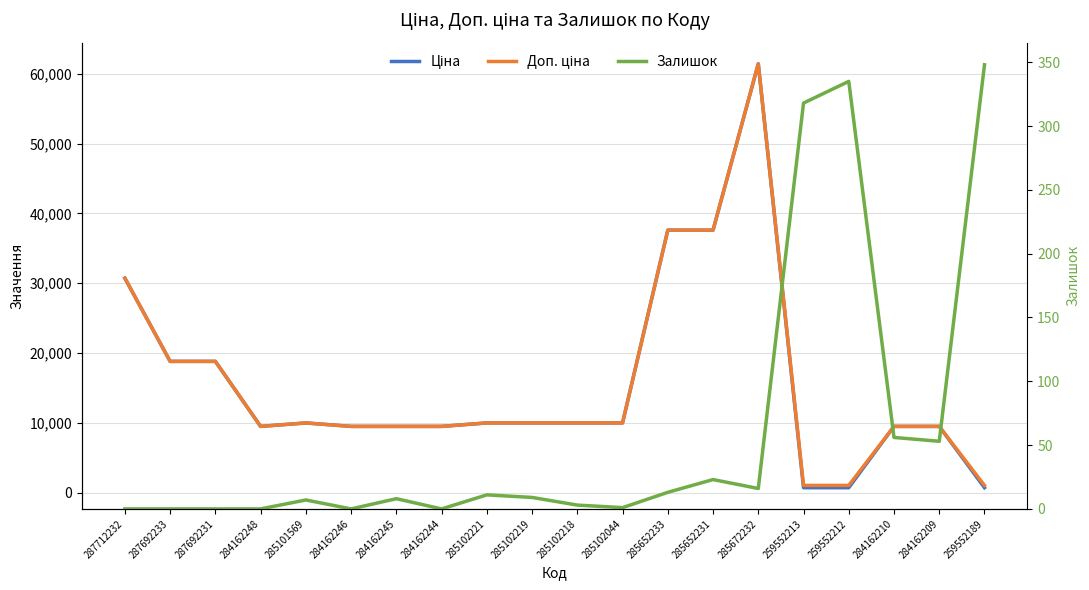

True or false: Доп. ціна and Залишок intersect in this chart.

False